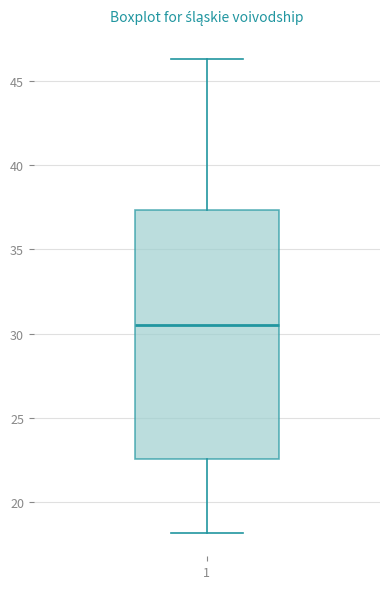

Where does the upper whisker of the box at x = 1 end on the y-axis? The values are not printed on the chart, so give them approximately, as read against the axis.

46.5